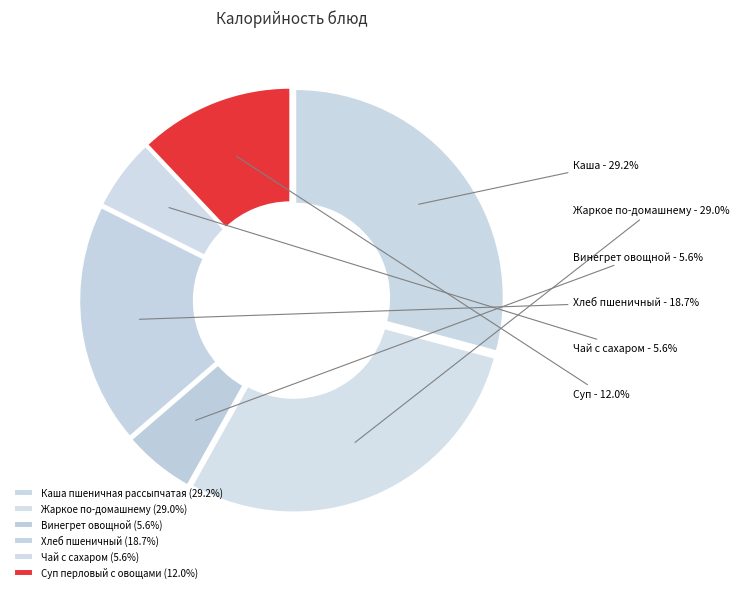

To the nearest percent, what is the difference between the largest and smallest slice percentages?

24%